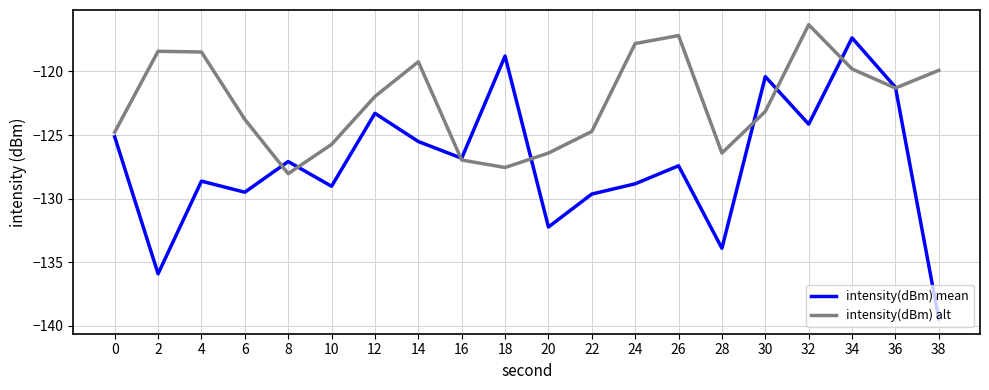

How many categories are shown in the chart?

20